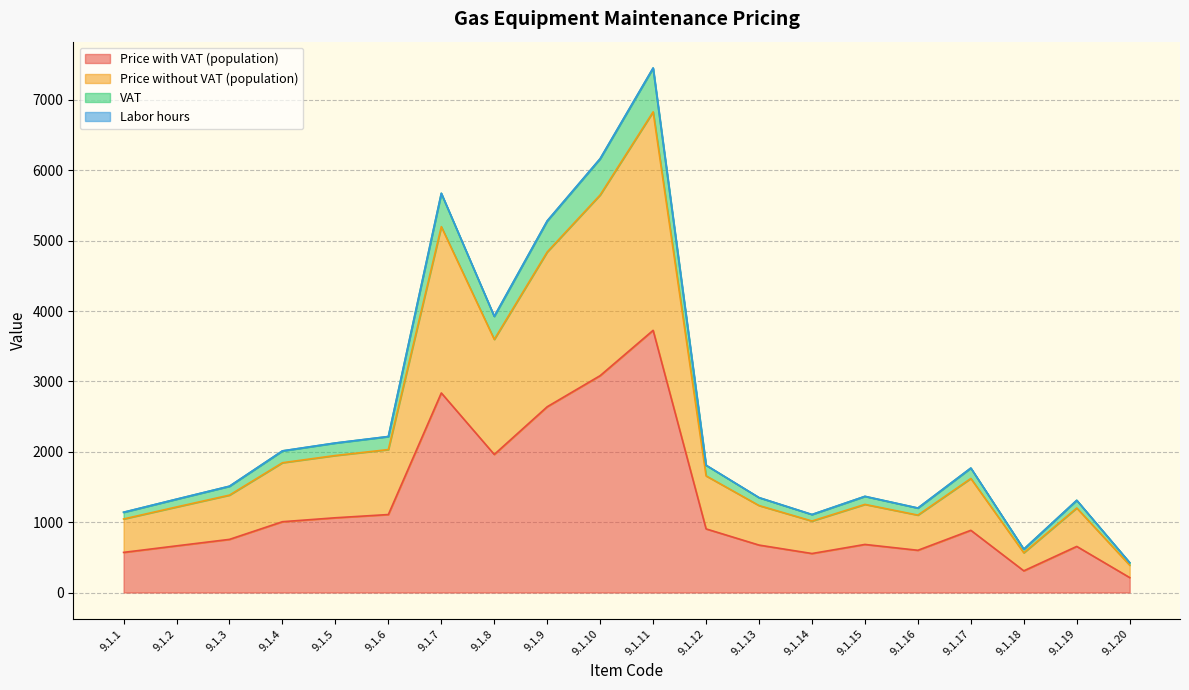

Where does the Price with VAT (population) series first go above 884?

9.1.4